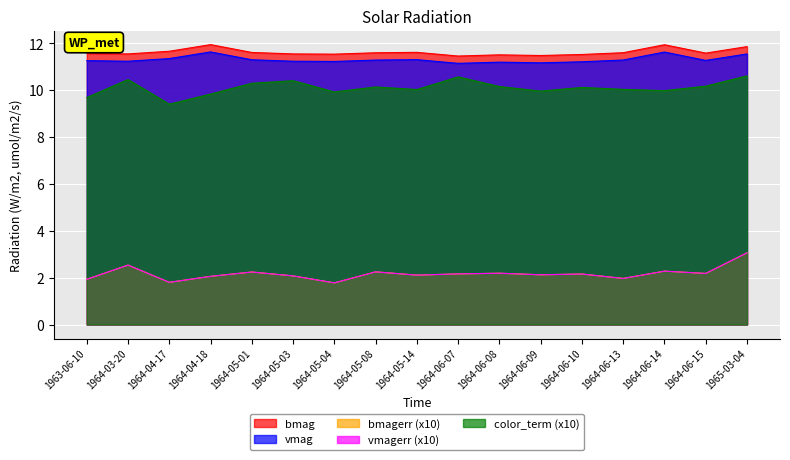

Is it true that bmagerr equals 2.2 at 1964-05-01?

True